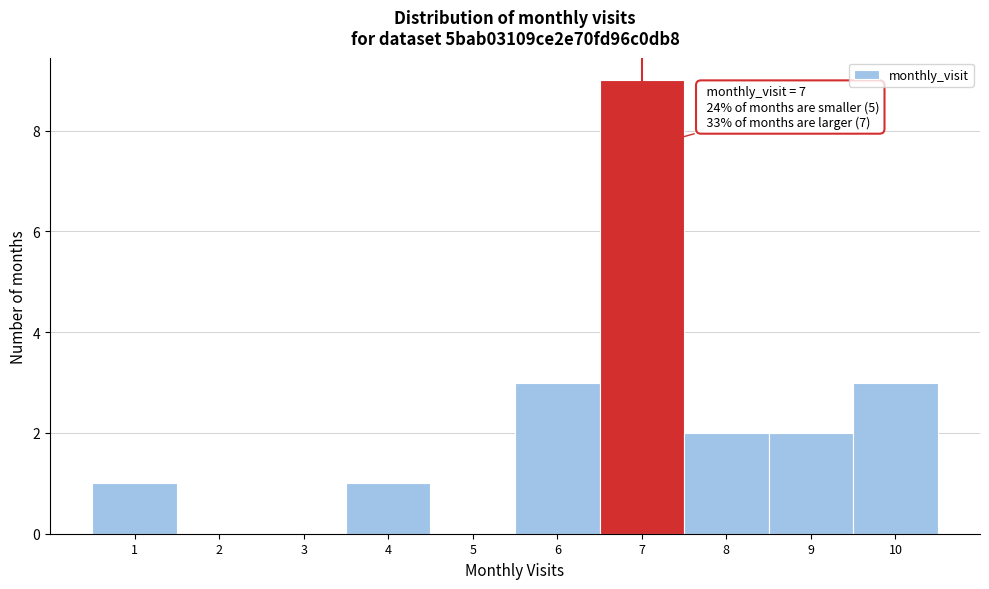

Reading left to right, what are all the values shown in this chart?

1=1	2=0	3=0	4=1	5=0	6=3	7=9	8=2	9=2	10=3